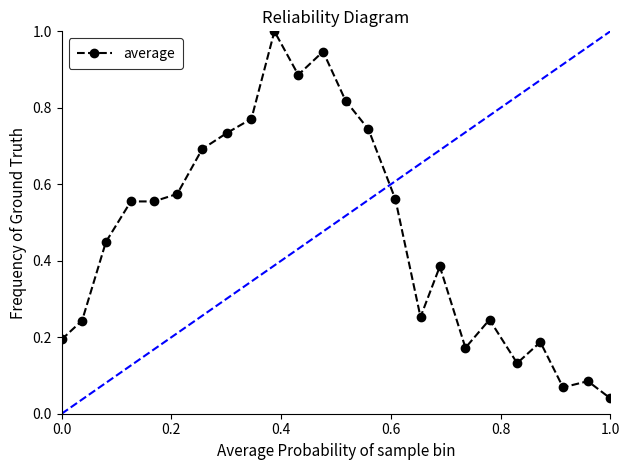

What is the maximum value for average?

1.0